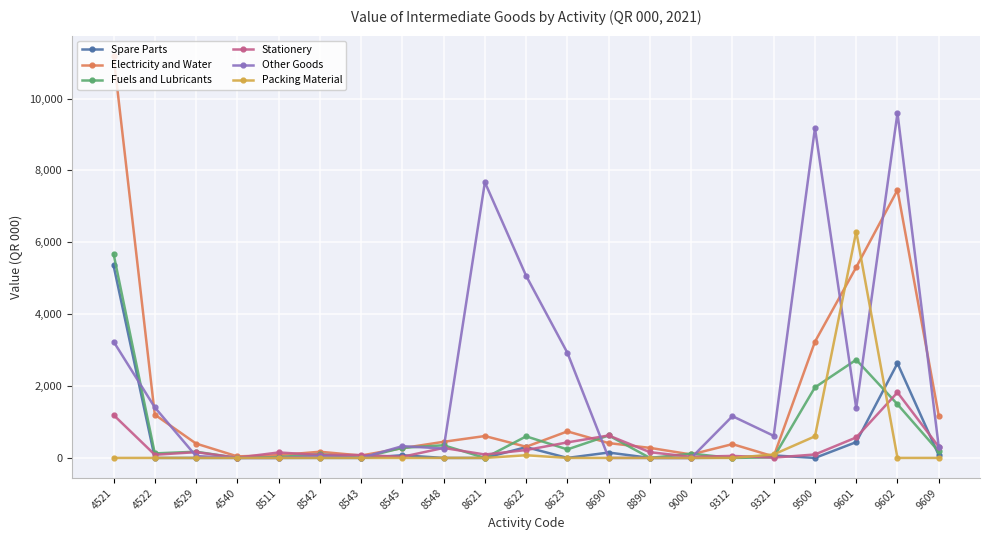

What is the total value across all series at 9602?

23002